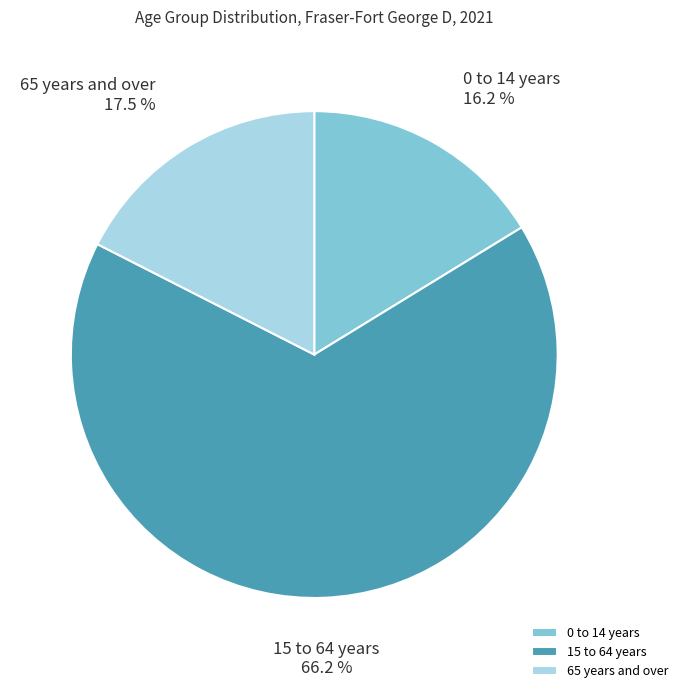

Does 15 to 64 years account for over 50% of the chart?

Yes